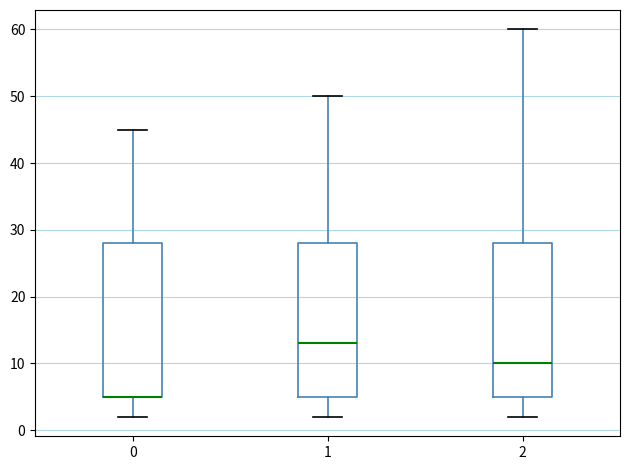

Reading left to right, transcribe this box plot: for each box, give where its median line is, the range the box spans, and where its two whiskers end, as read against the y-axis. The values are not printed on the chart, so give them approximately, as read against the axis.

0: median 5 (drawn on the box's lower edge), box 5 to 28, whiskers 2 to 45
1: median 13, box 5 to 28, whiskers 2 to 50
2: median 10, box 5 to 28, whiskers 2 to 60